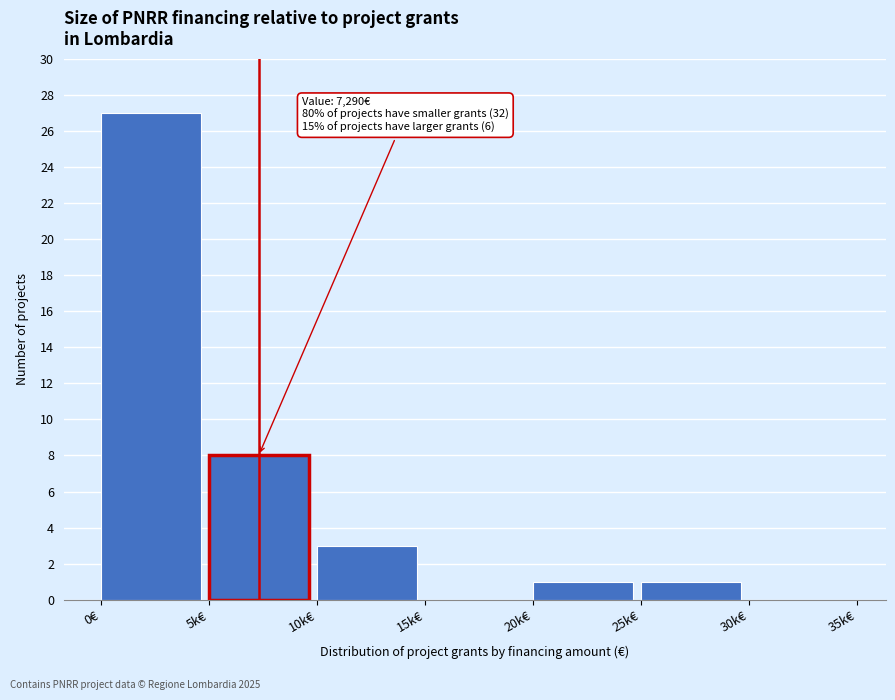

Reading left to right, list all the values displayed in this chart.

0€=27	5k€=8	10k€=3	15k€=0	20k€=1	25k€=1	30k€=0